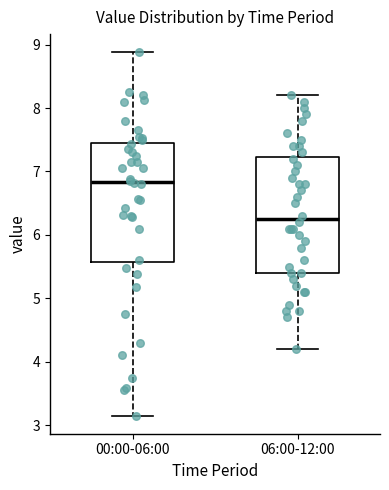

Reading left to right, read every box against the y-axis: the position of its median line, the range the box covers, and the ends of its whiskers. The values are not printed on the chart, so give them approximately, as read against the axis.

00:00-06:00: median 6.8, box 5.6 to 7.4, whiskers 3.2 to 8.9
06:00-12:00: median 6.3, box 5.4 to 7.2, whiskers 4.2 to 8.2